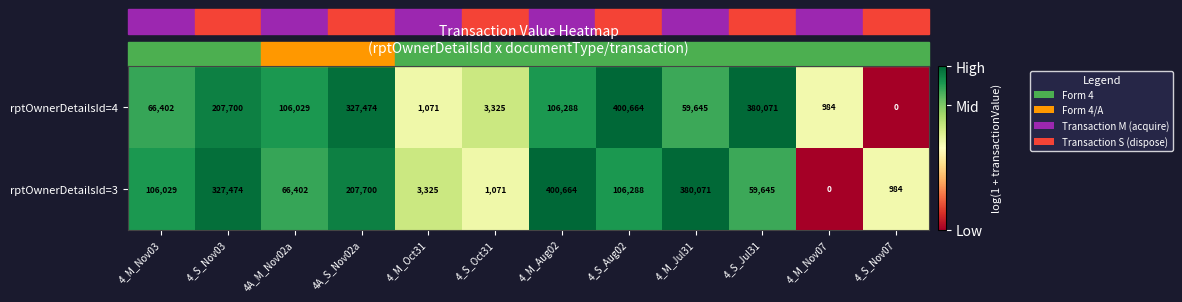

True or false: rptOwnerDetailsId=3 has a value of 5317 at 4_M_Oct31.

False